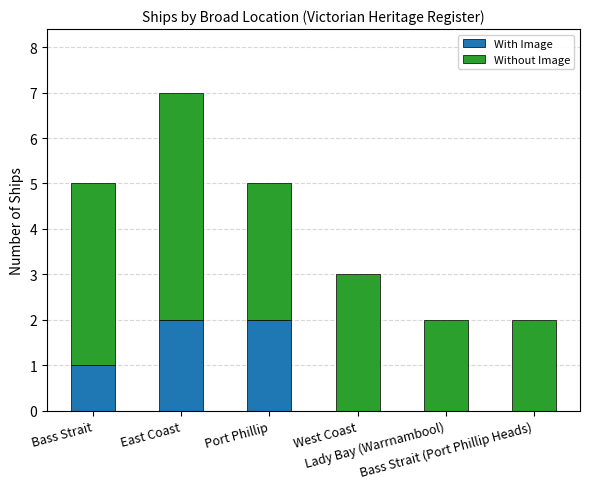

At which category is the sum across all series the highest?

East Coast